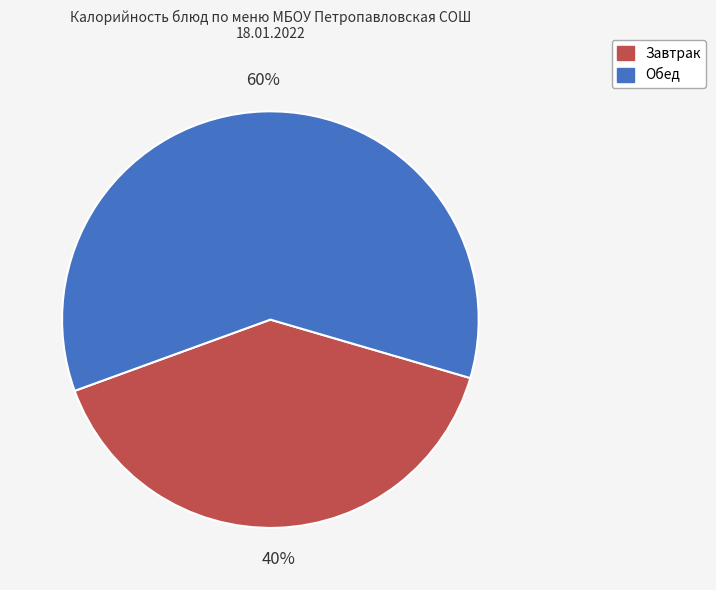

To the nearest percent, what is the difference between the Завтрак and Обед slice percentages?

20%